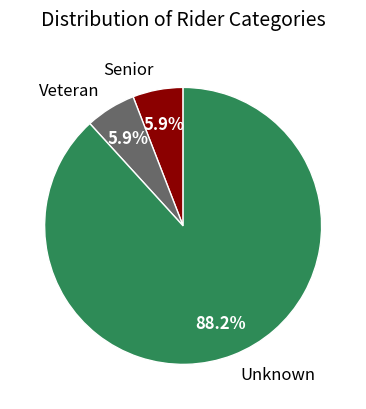

How many segments does this pie chart have?

3